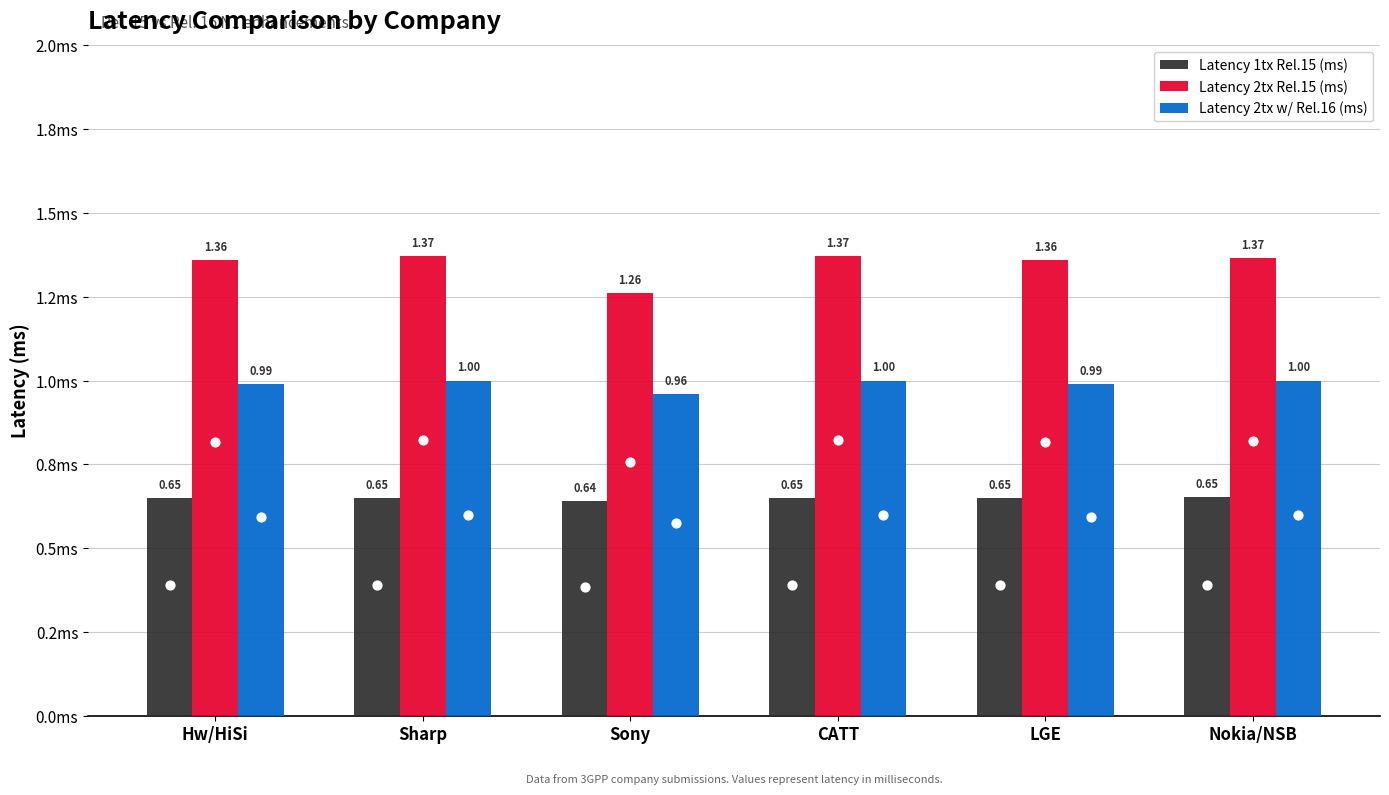

Which series has the largest Y range (max minus min)?

Latency 2tx Rel.15 (ms)